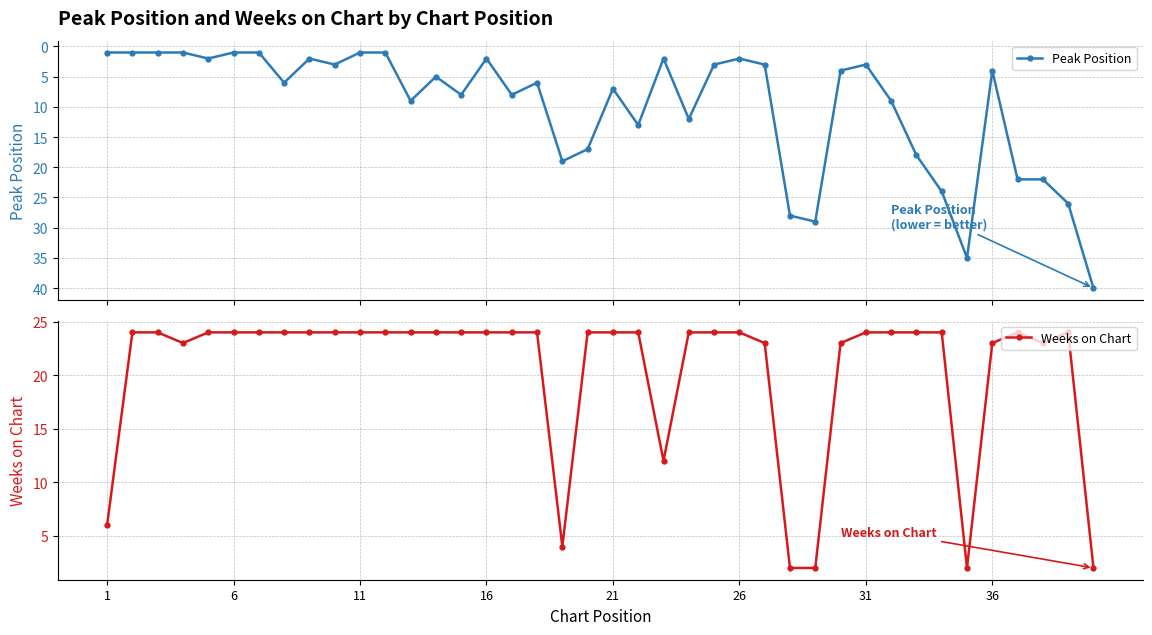

What is the maximum value for Peak Position?

40